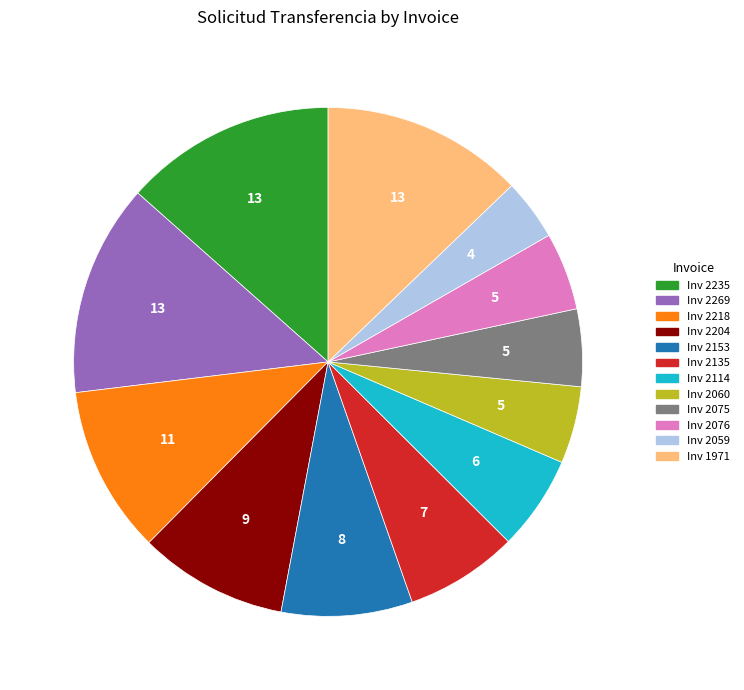

Is there a majority slice in this chart?

No